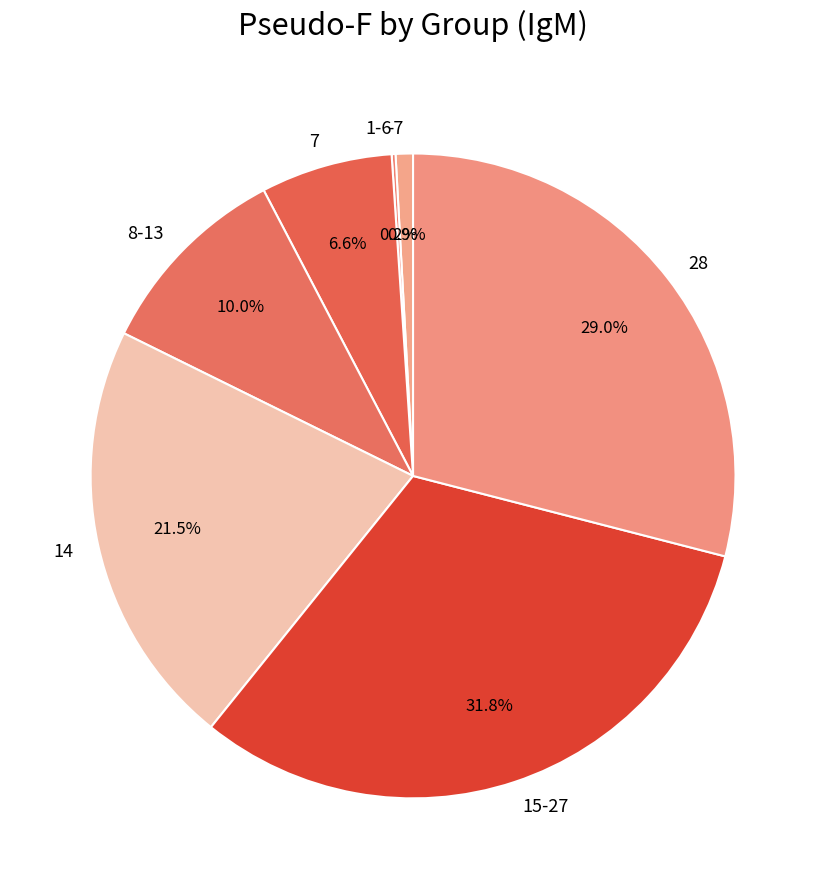

How much of the chart is everything except 15-27?

68.2%